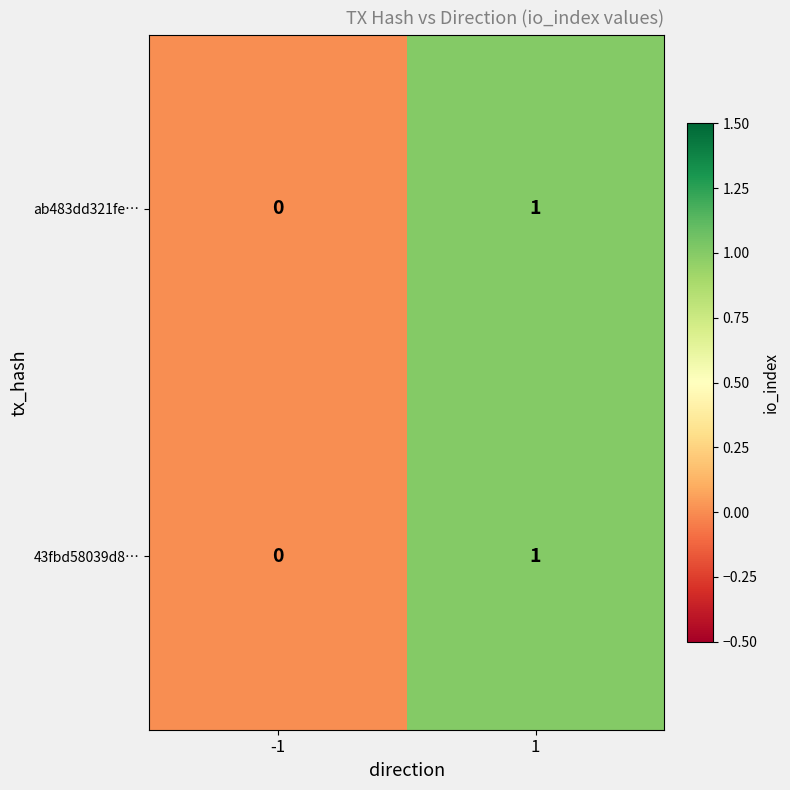

The value of ab483dd321fe… at -1 is 0. True or false?

True